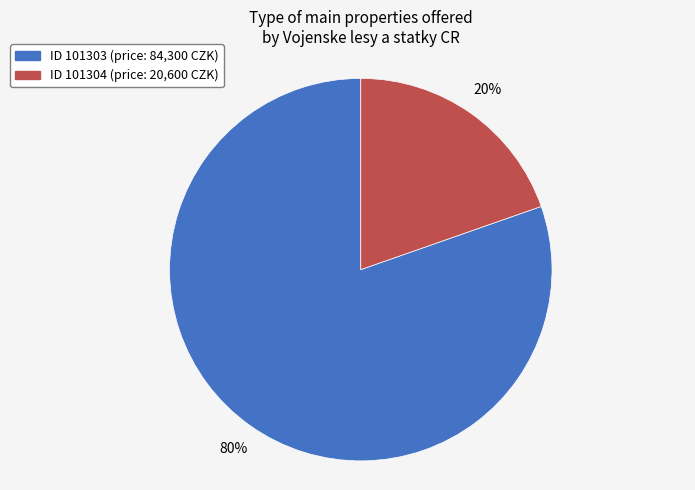

To the nearest percent, what is the average slice percentage?

50%